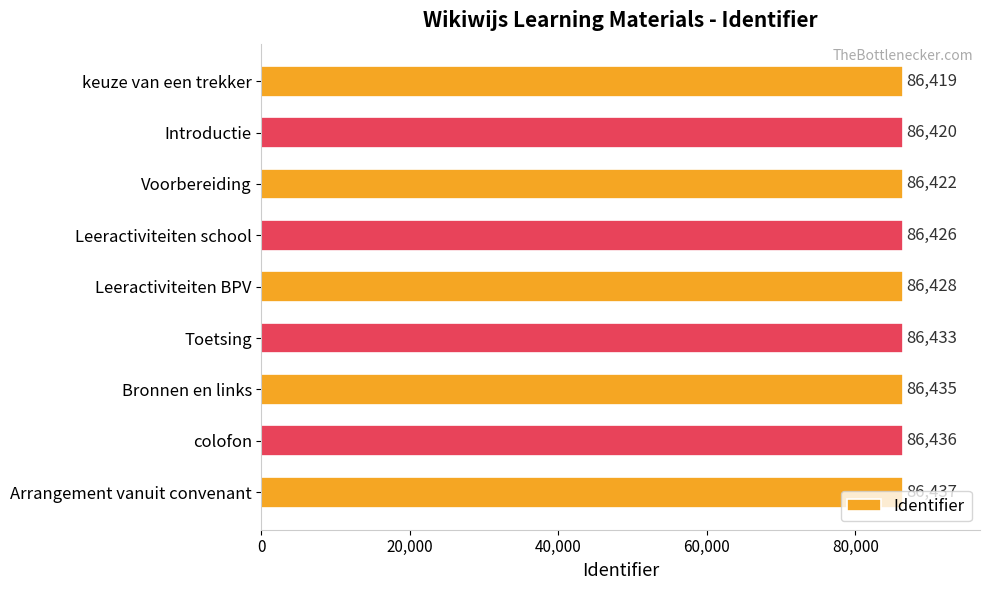

True or false: the data shows 86422 at Voorbereiding.

True